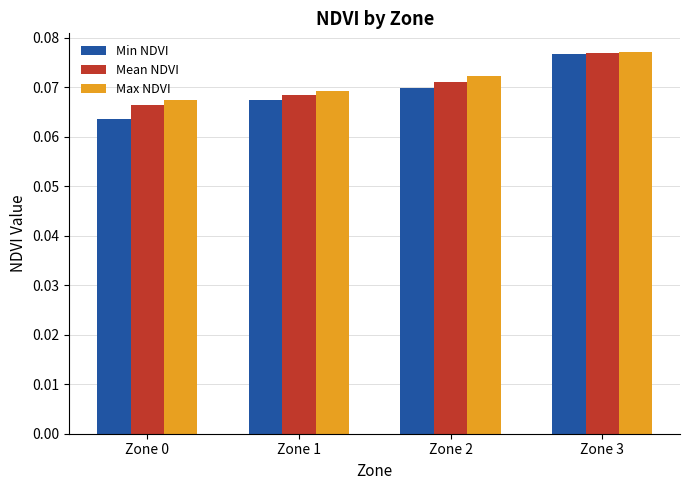

What is the total value across all series at Zone 0?

0.2